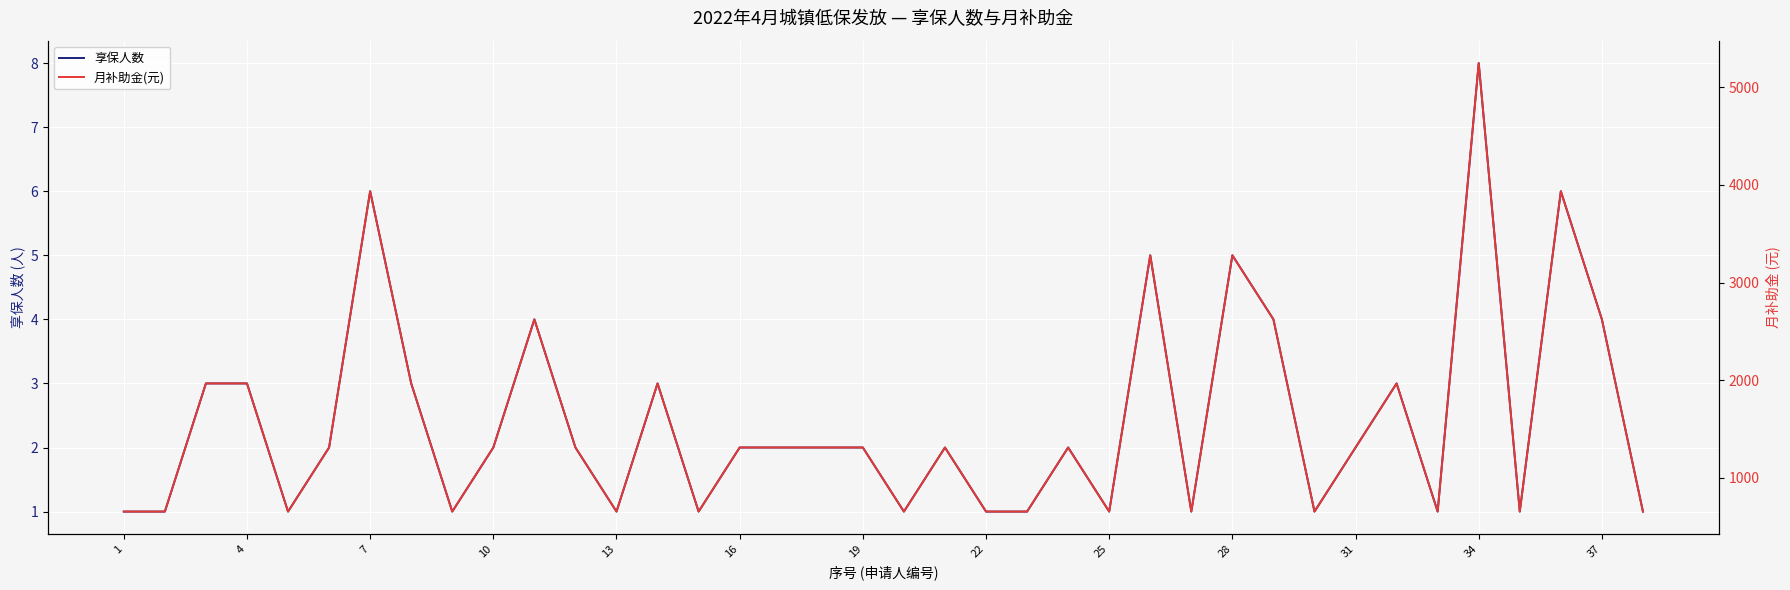

How many values in the 月补助金(元) series exceed 1312?

13